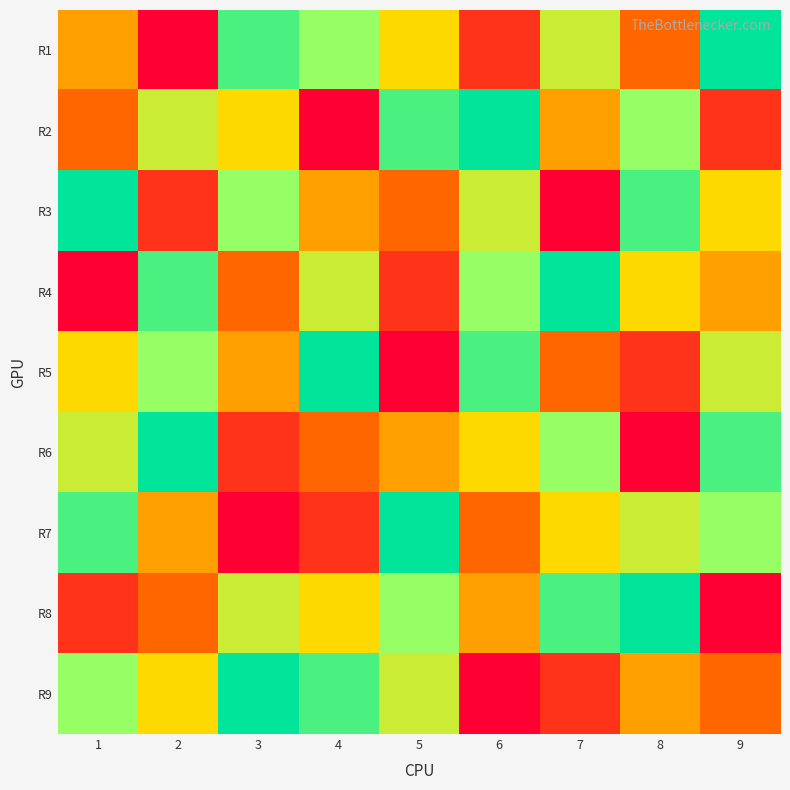

At how many categories does at least one series exceed 8?

9